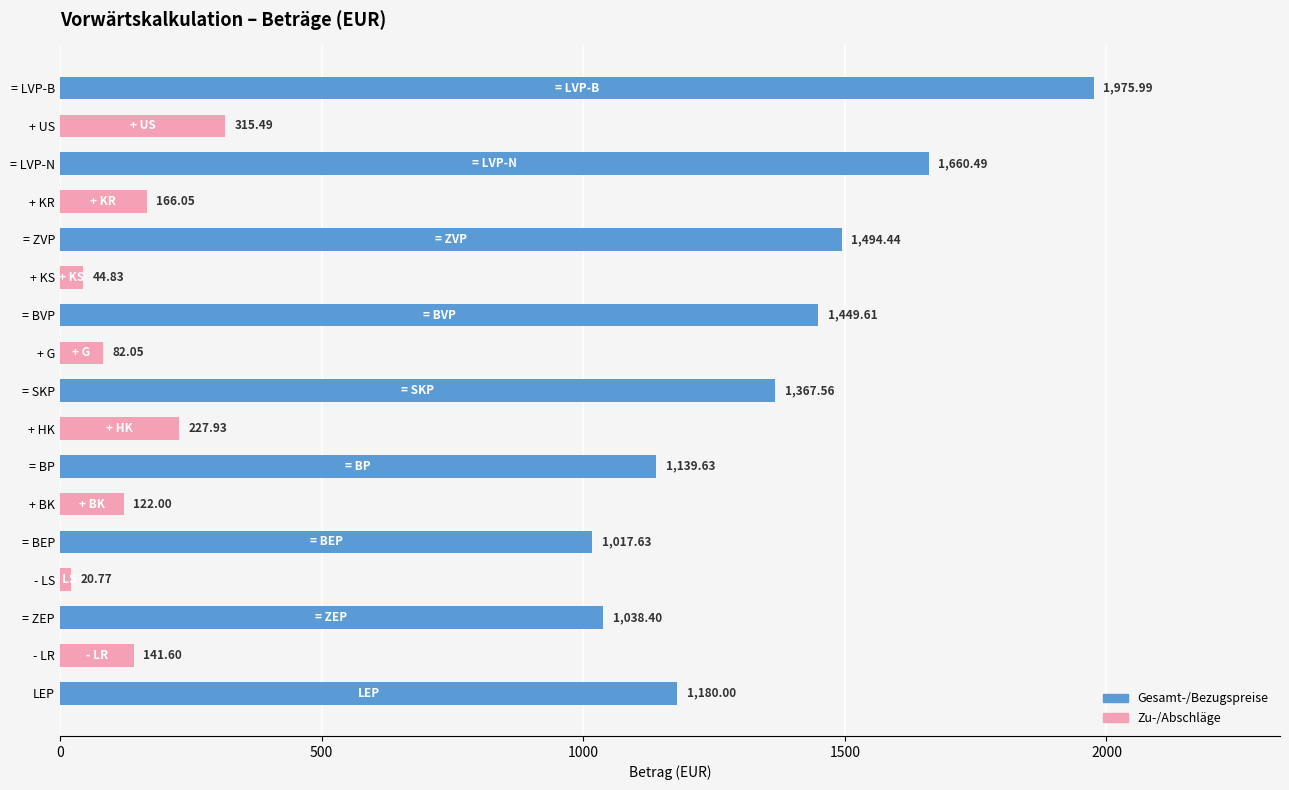

The value at = BVP is 1449.6. True or false?

True